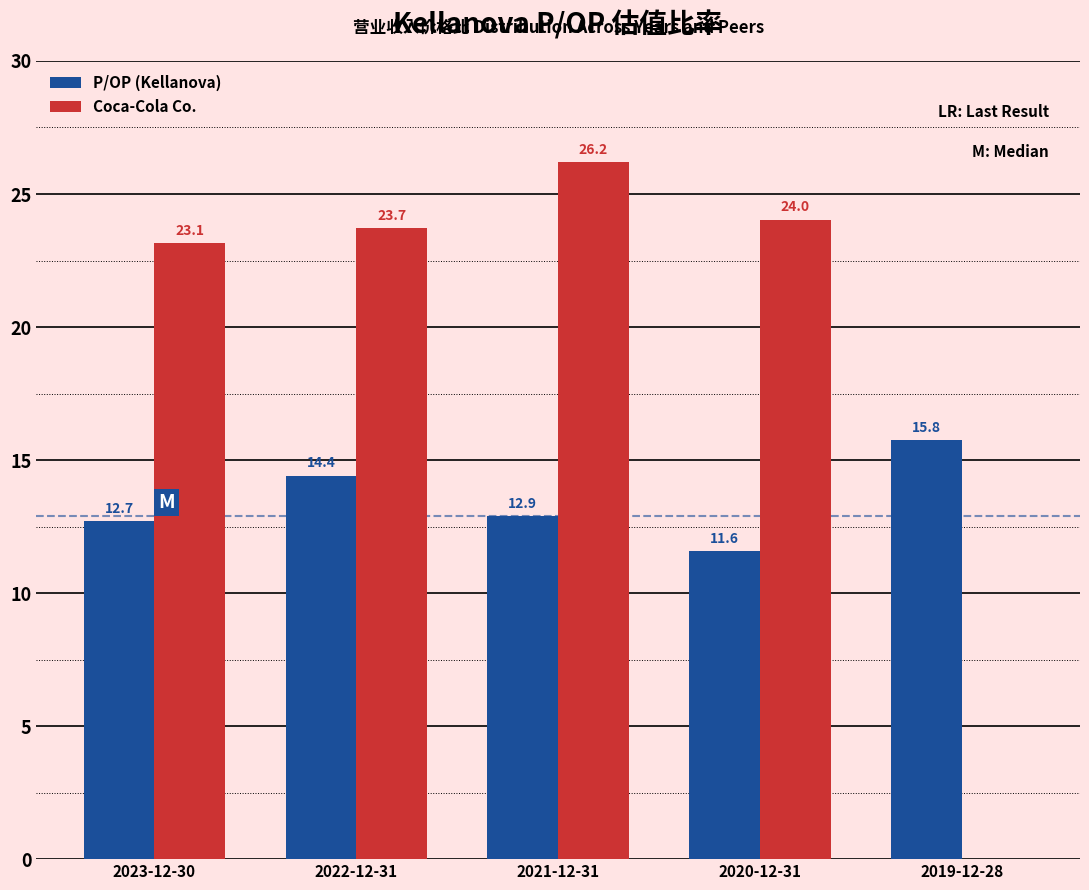

Reading right to left, extract all data points from this chart.

P/OP (Kellanova): 2019-12-28=15.8	2020-12-31=11.6	2021-12-31=12.9	2022-12-31=14.4	2023-12-30=12.7
Coca-Cola Co.: 2019-12-28=0.0	2020-12-31=24.0	2021-12-31=26.2	2022-12-31=23.7	2023-12-30=23.1